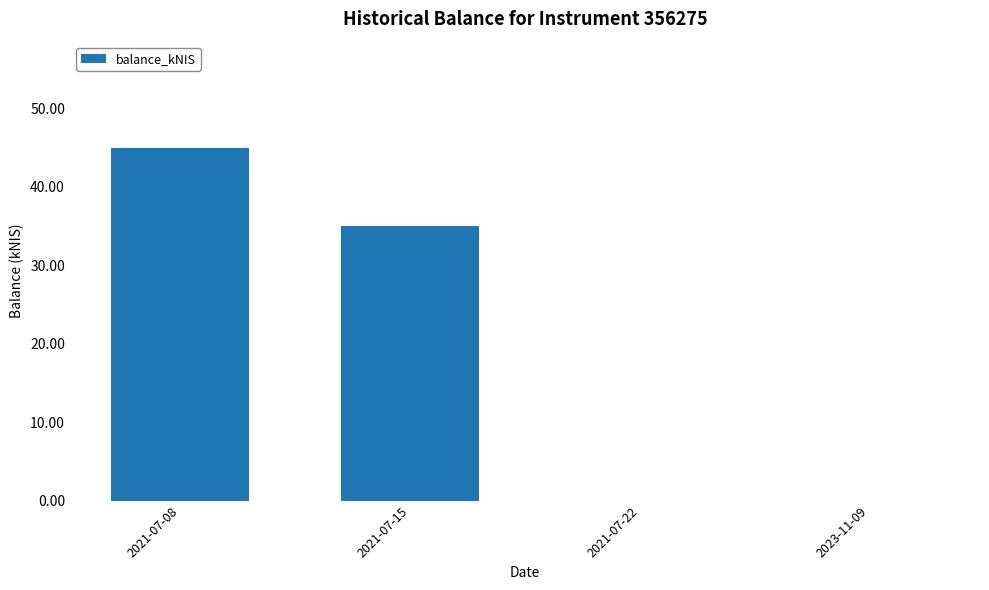

Between 2021-07-22 and 2021-07-15, which is larger?

2021-07-15